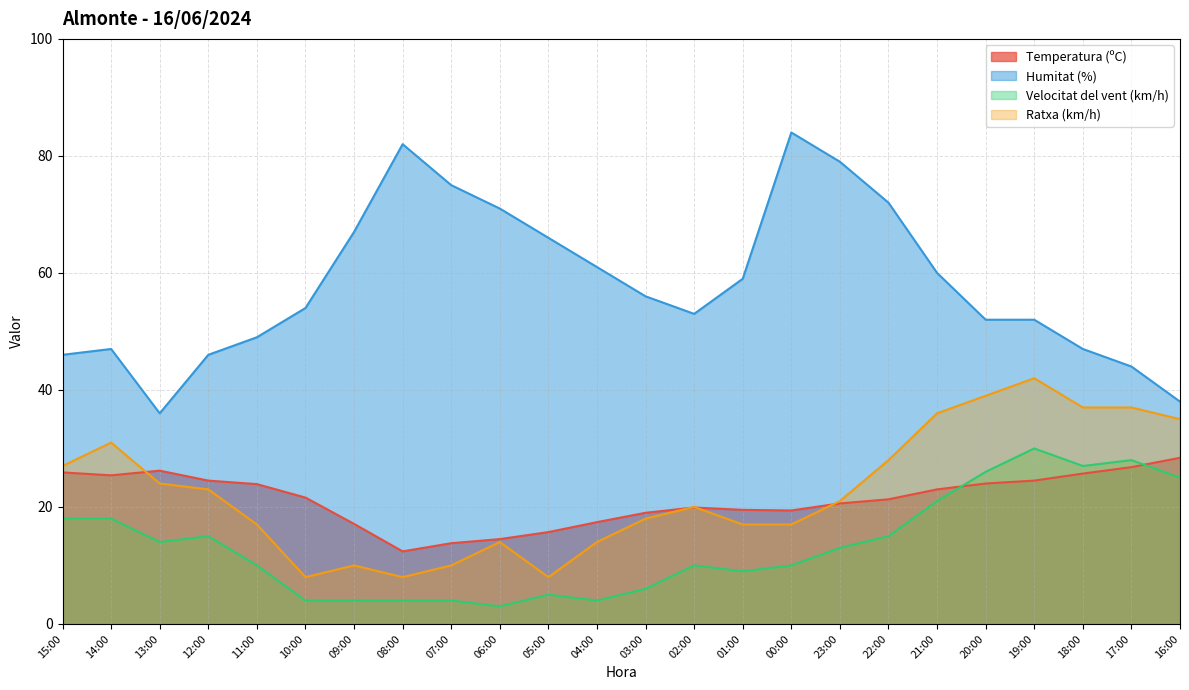

What is the sum of all Humitat (%) values?

1396.0